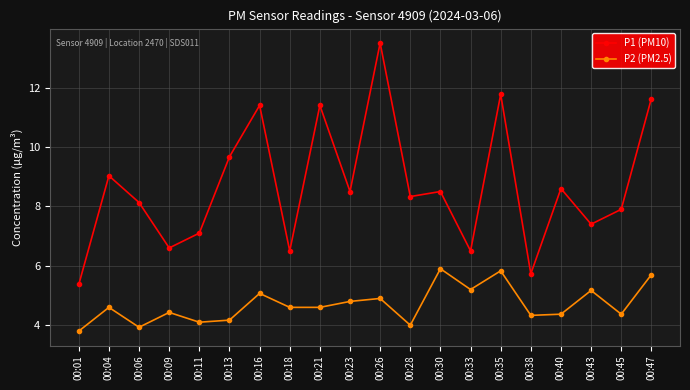

What value does the P1 (PM10) series have at 00:38?

5.7